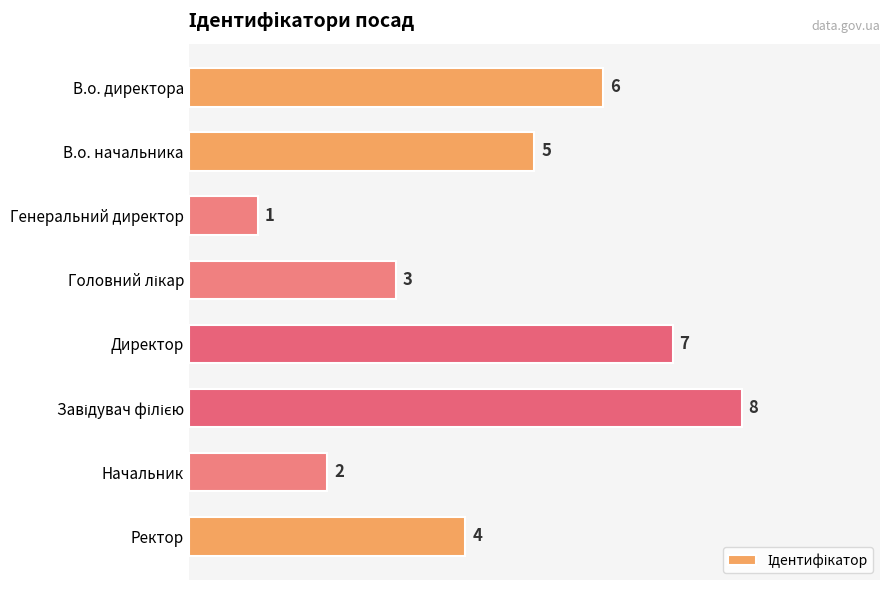

How many bars are there in total?

8